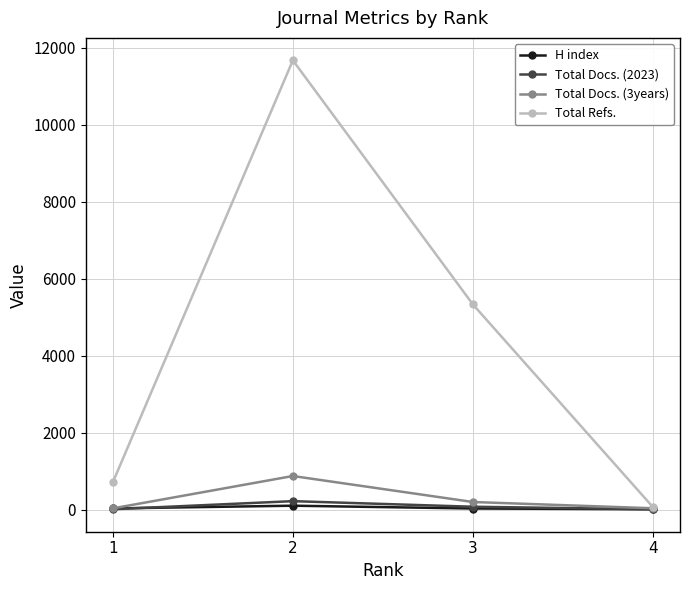

What is the value of the H index point at the 4th from the left?

12